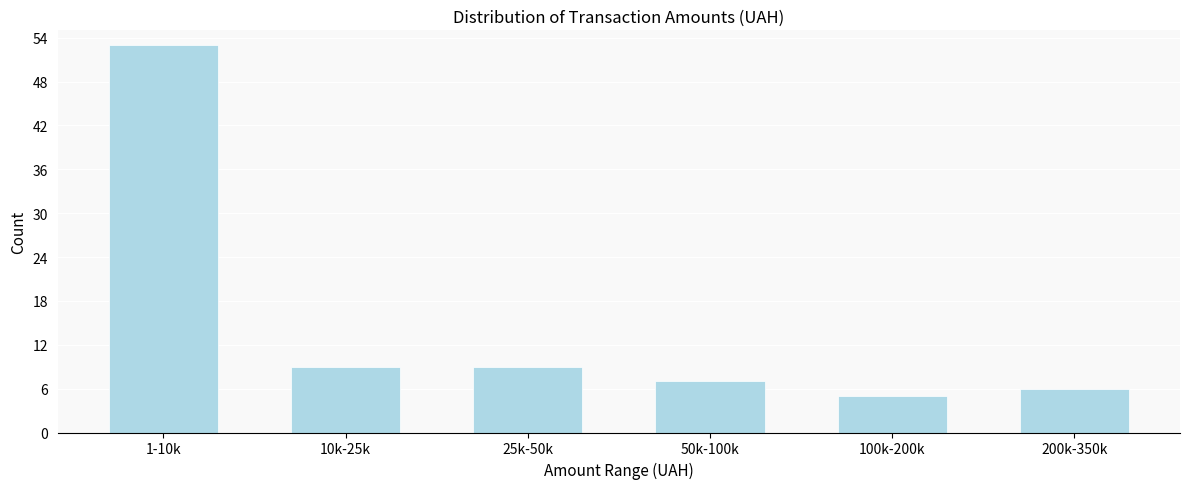

Reading right to left, transcribe all the data shown in this chart.

6	5	7	9	9	53